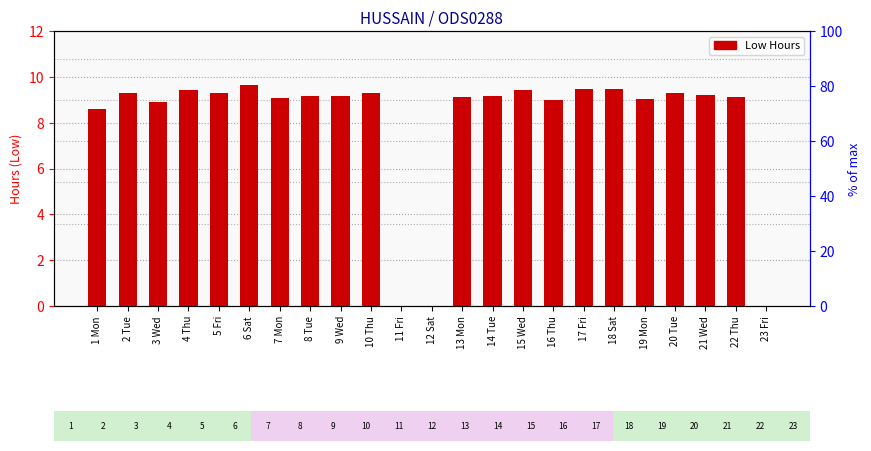

What value does the data have at 9 Wed?

9.2